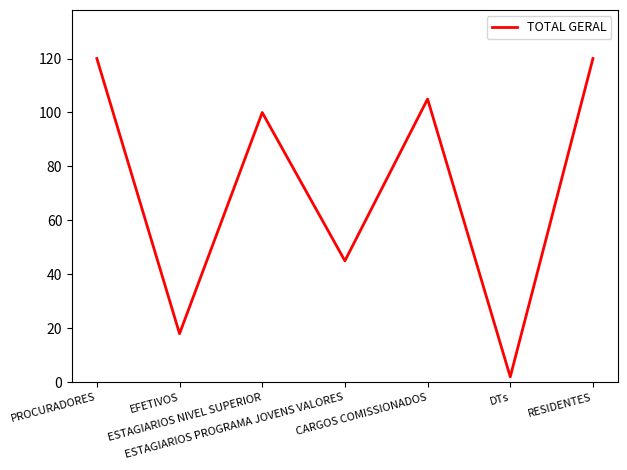

Between EFETIVOS and CARGOS COMISSIONADOS, which is larger?

CARGOS COMISSIONADOS